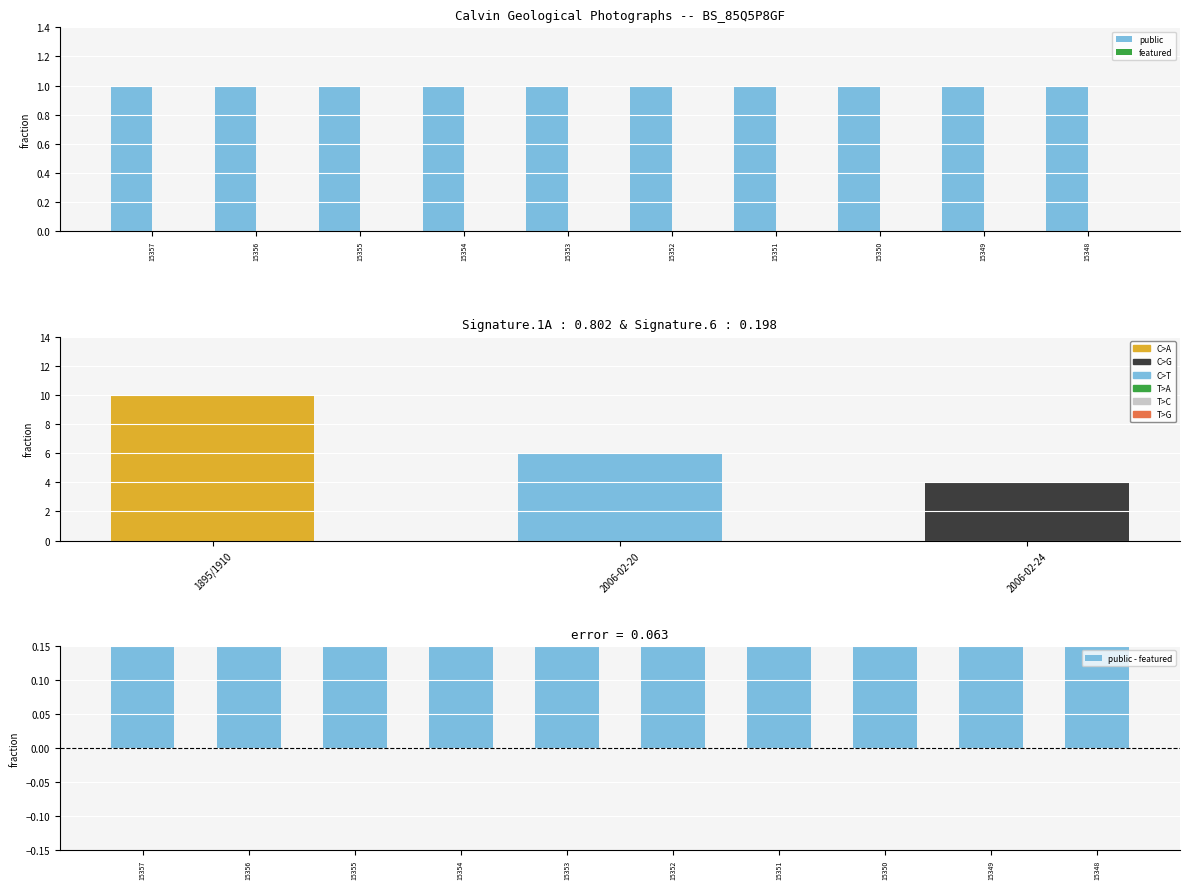

Does the chart contain any negative values?

No